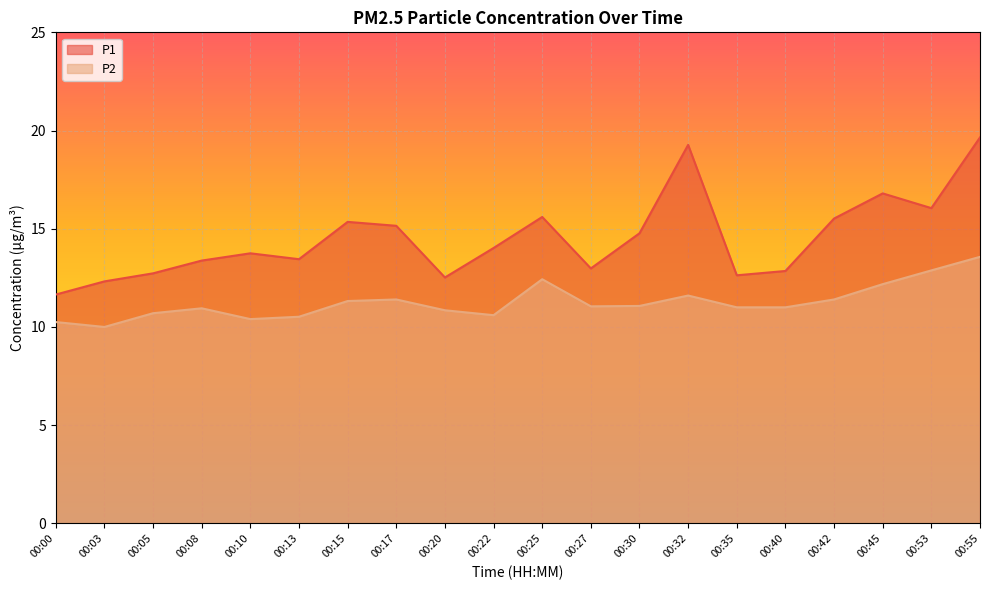

How many interior local valleys does the P2 series have?

4